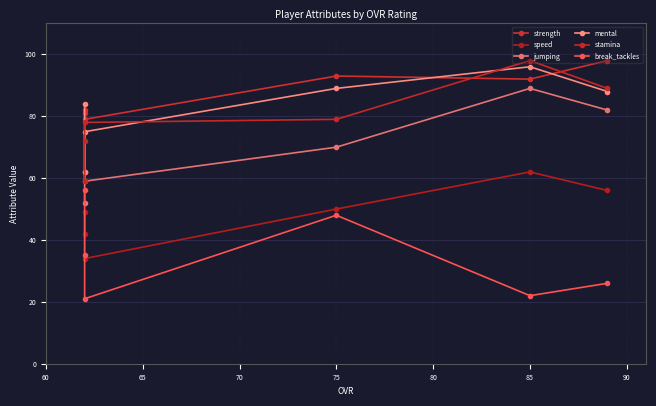

Which series has the largest range (max minus min)?

stamina